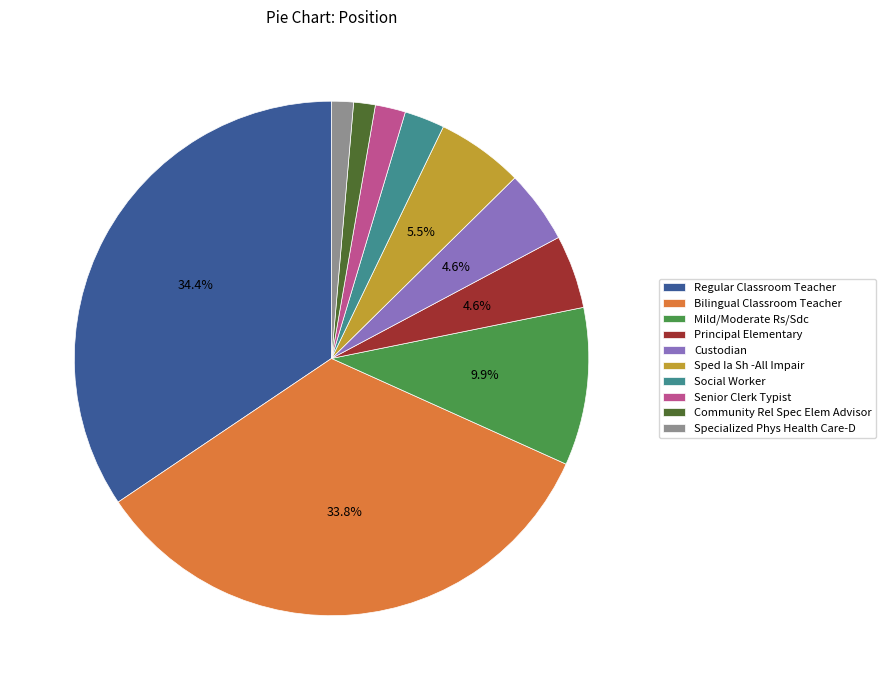

Is there a majority slice in this chart?

No